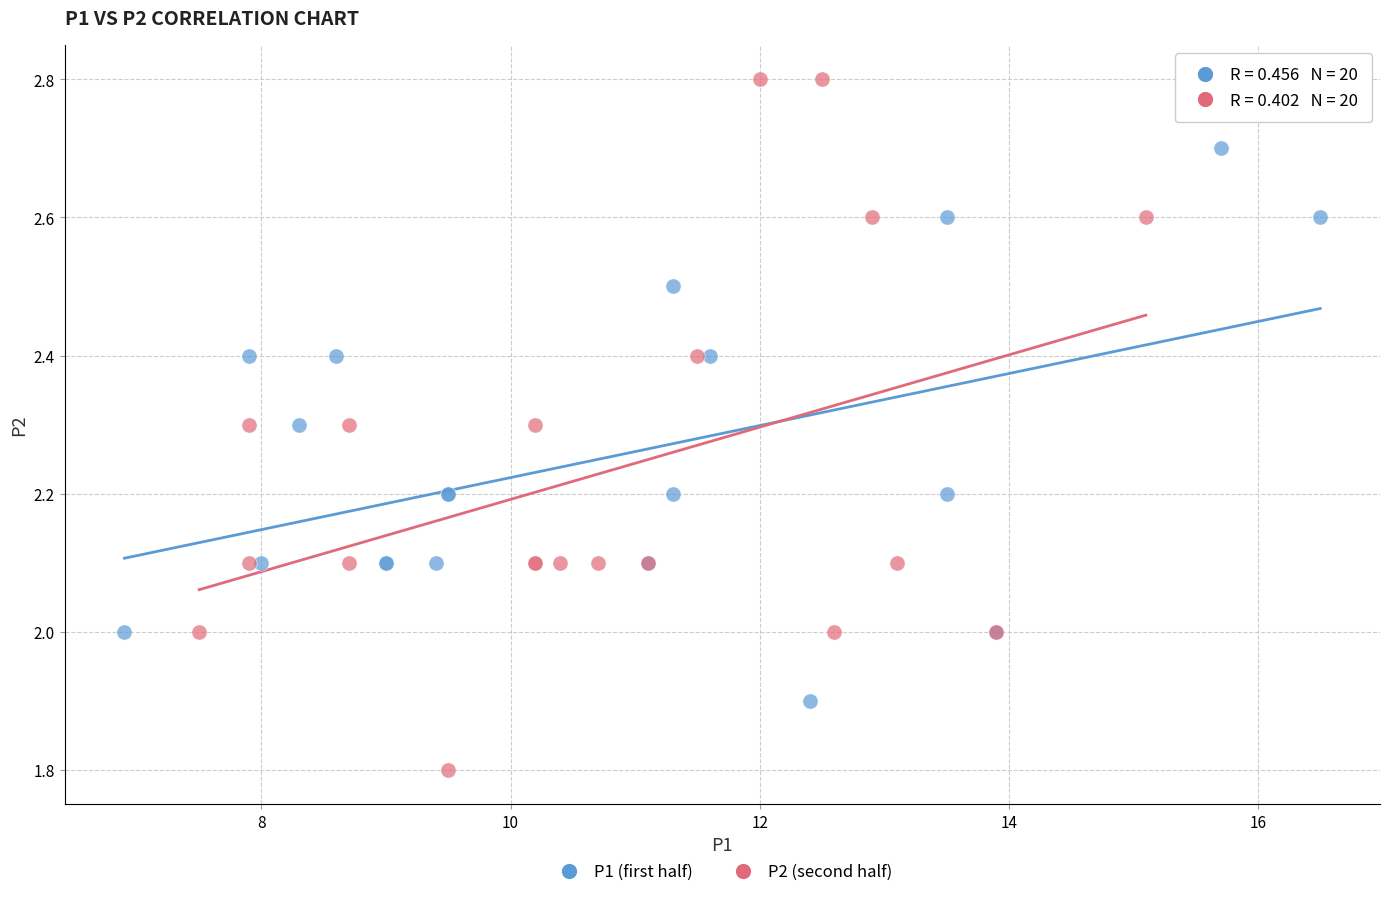

Which series has the largest Y range (max minus min)?

P2 (second half)